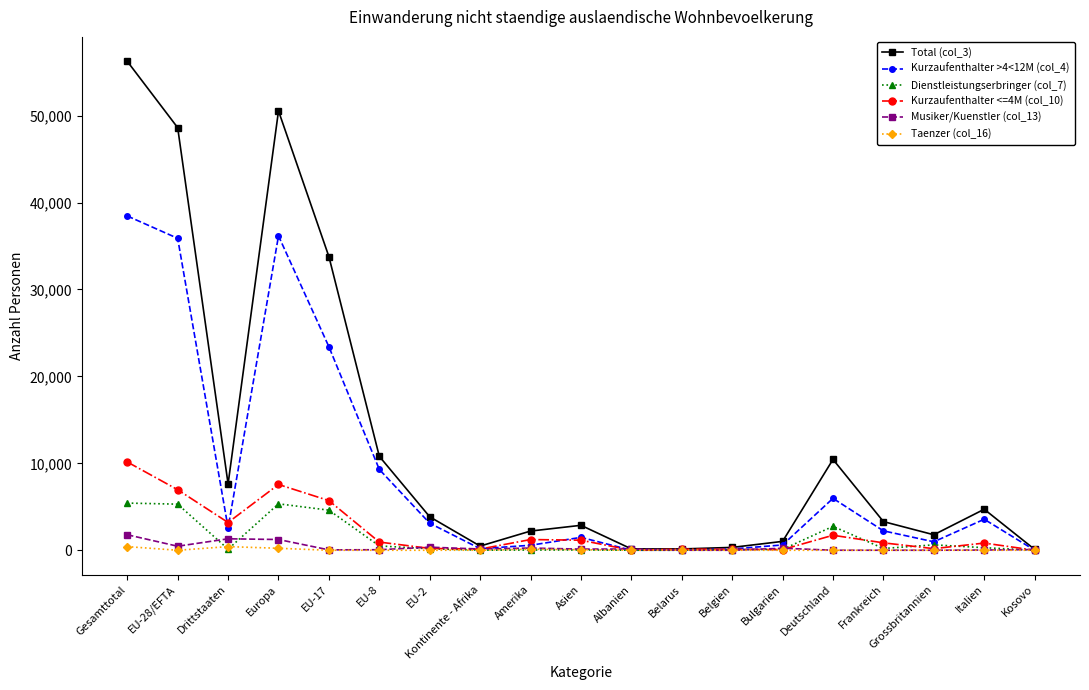

At which category is the sum across all series the highest?

Gesamttotal